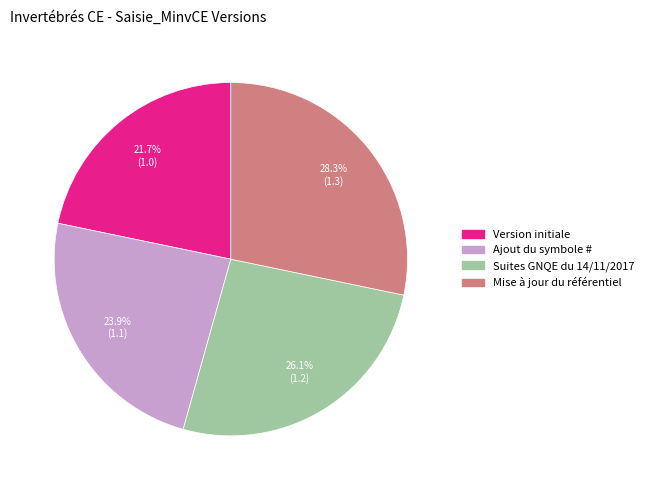

True or false: Suites GNQE du 14/11/2017 accounts for 40% of the total.

False